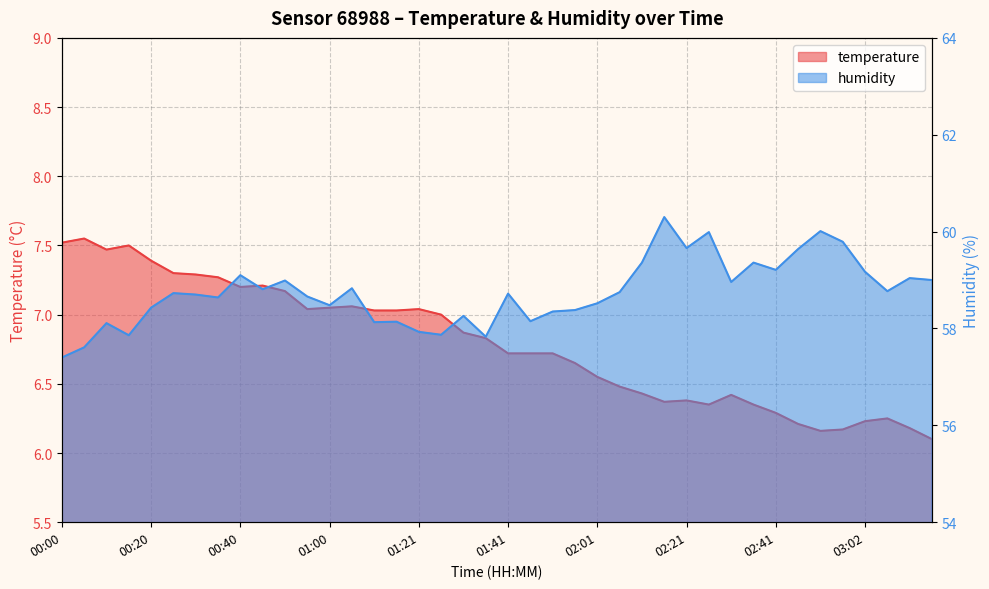

The value of temperature at 02:11 is 10.9. True or false?

False